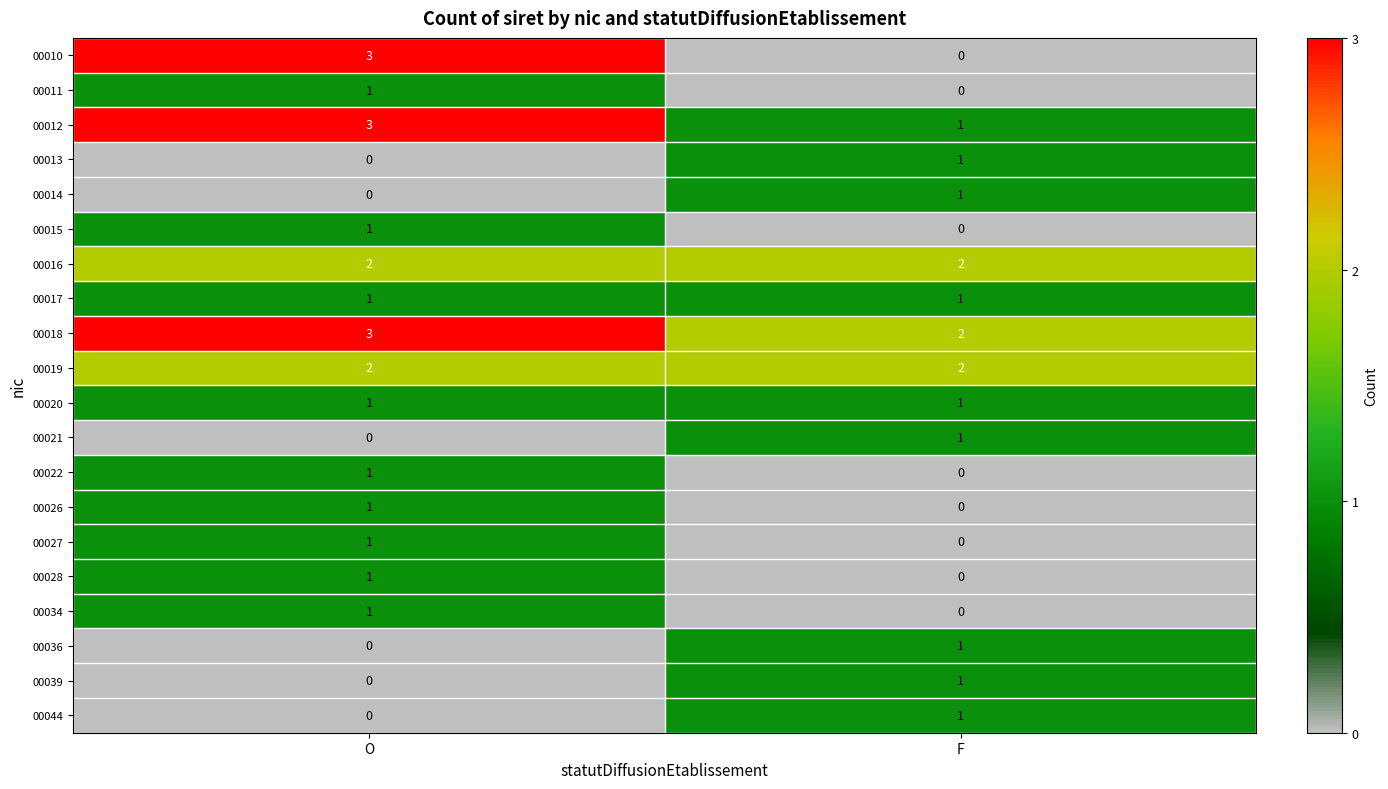

Which category has the highest value in the 00018 series?

O